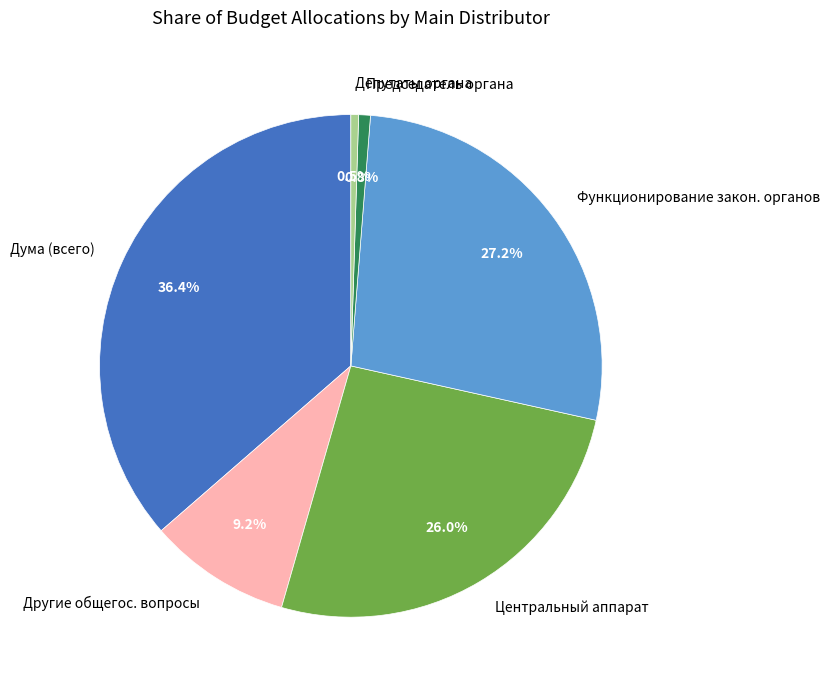

Which has a higher value, Дума (всего) or Центральный аппарат?

Дума (всего)